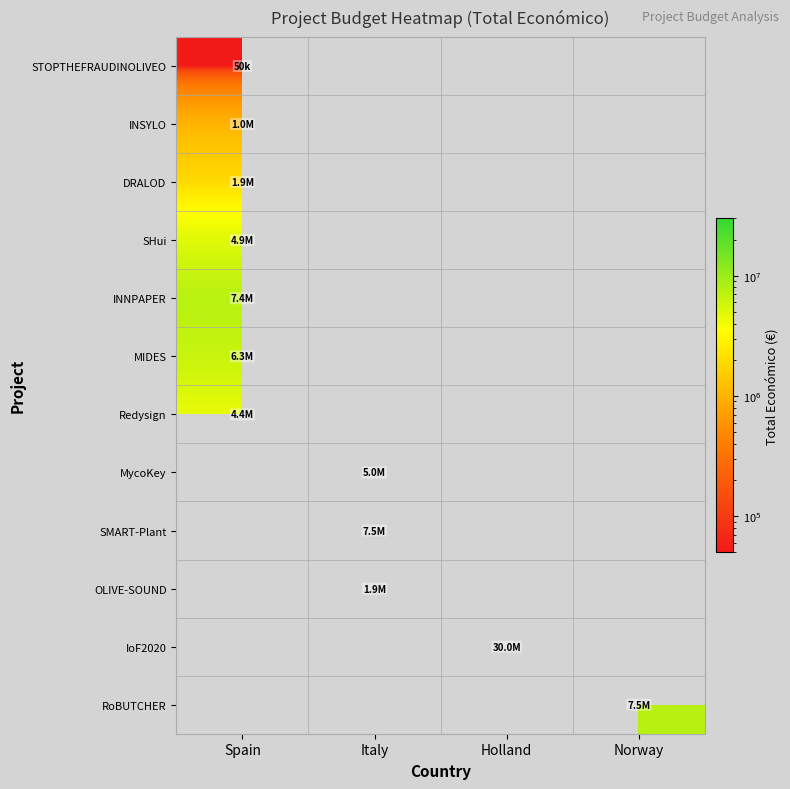

Which has a higher value, Italy or Spain?

Spain